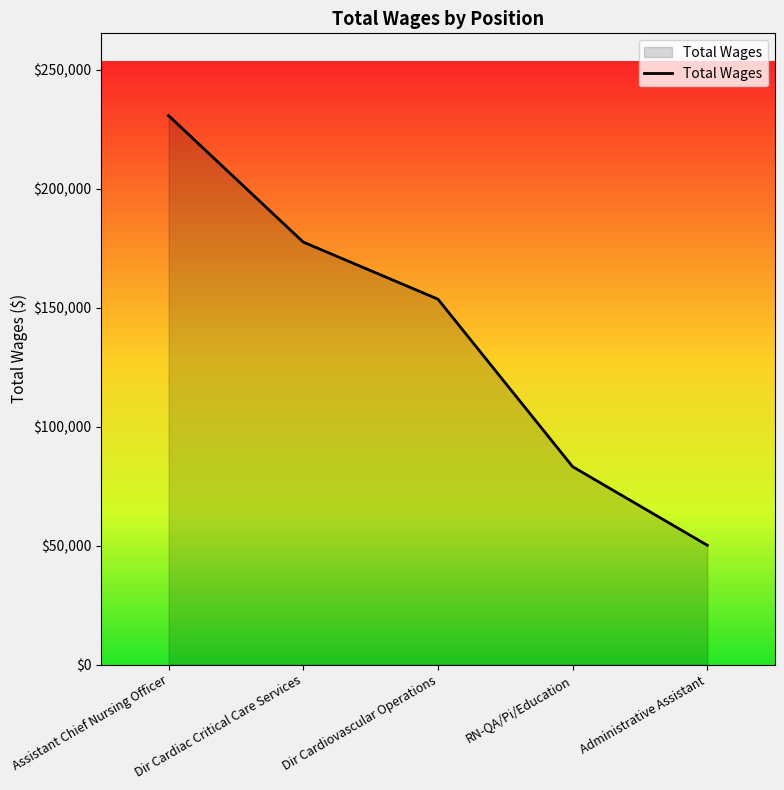

The value at Administrative Assistant is 68145. True or false?

False